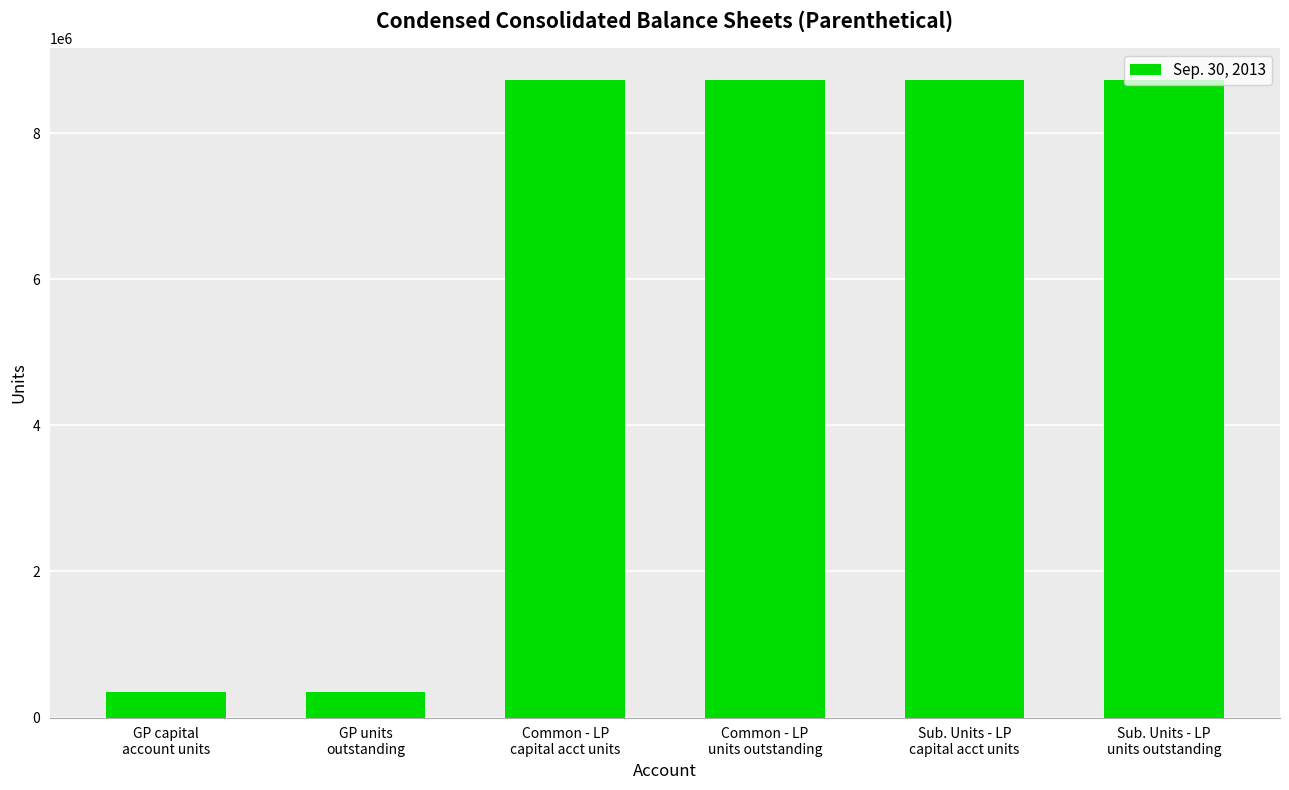

What is the value of the 3rd bar from the left?

8724545